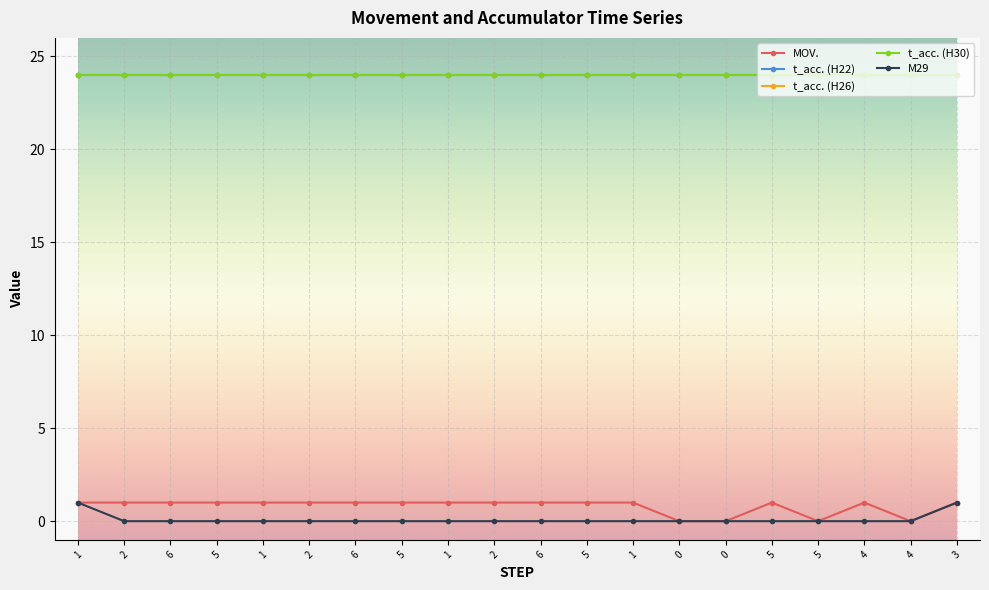

Reading left to right, what are all the values shown in this chart?

MOV.: 1=1	2=1	6=1	5=1	1=1	2=1	6=1	5=1	1=1	2=1	6=1	5=1	1=1	0=0	0=0	5=1	5=0	4=1	4=0	3=1
t_acc. (H22): 1=24	2=24	6=24	5=24	1=24	2=24	6=24	5=24	1=24	2=24	6=24	5=24	1=24	0=24	0=24	5=24	5=24	4=24	4=24	3=24
t_acc. (H26): 1=24	2=24	6=24	5=24	1=24	2=24	6=24	5=24	1=24	2=24	6=24	5=24	1=24	0=24	0=24	5=24	5=24	4=24	4=24	3=24
t_acc. (H30): 1=24	2=24	6=24	5=24	1=24	2=24	6=24	5=24	1=24	2=24	6=24	5=24	1=24	0=24	0=24	5=24	5=24	4=24	4=24	3=24
M29: 1=1	2=0	6=0	5=0	1=0	2=0	6=0	5=0	1=0	2=0	6=0	5=0	1=0	0=0	0=0	5=0	5=0	4=0	4=0	3=1